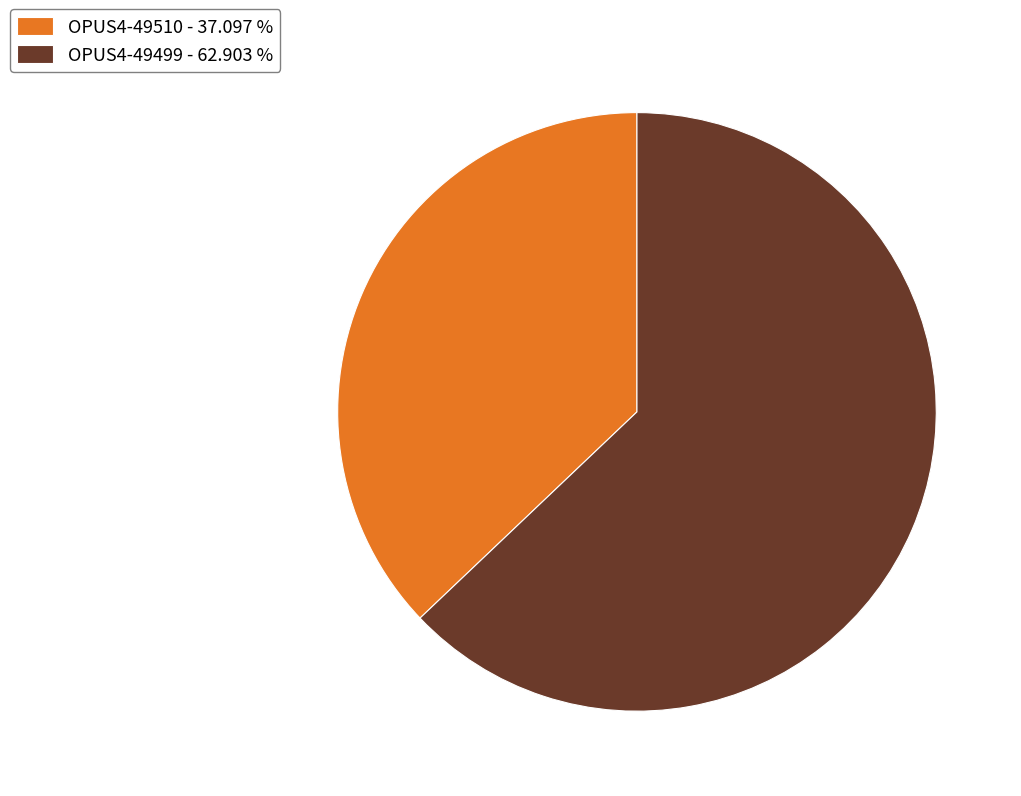

What is the smallest slice in the pie chart?

OPUS4-49510